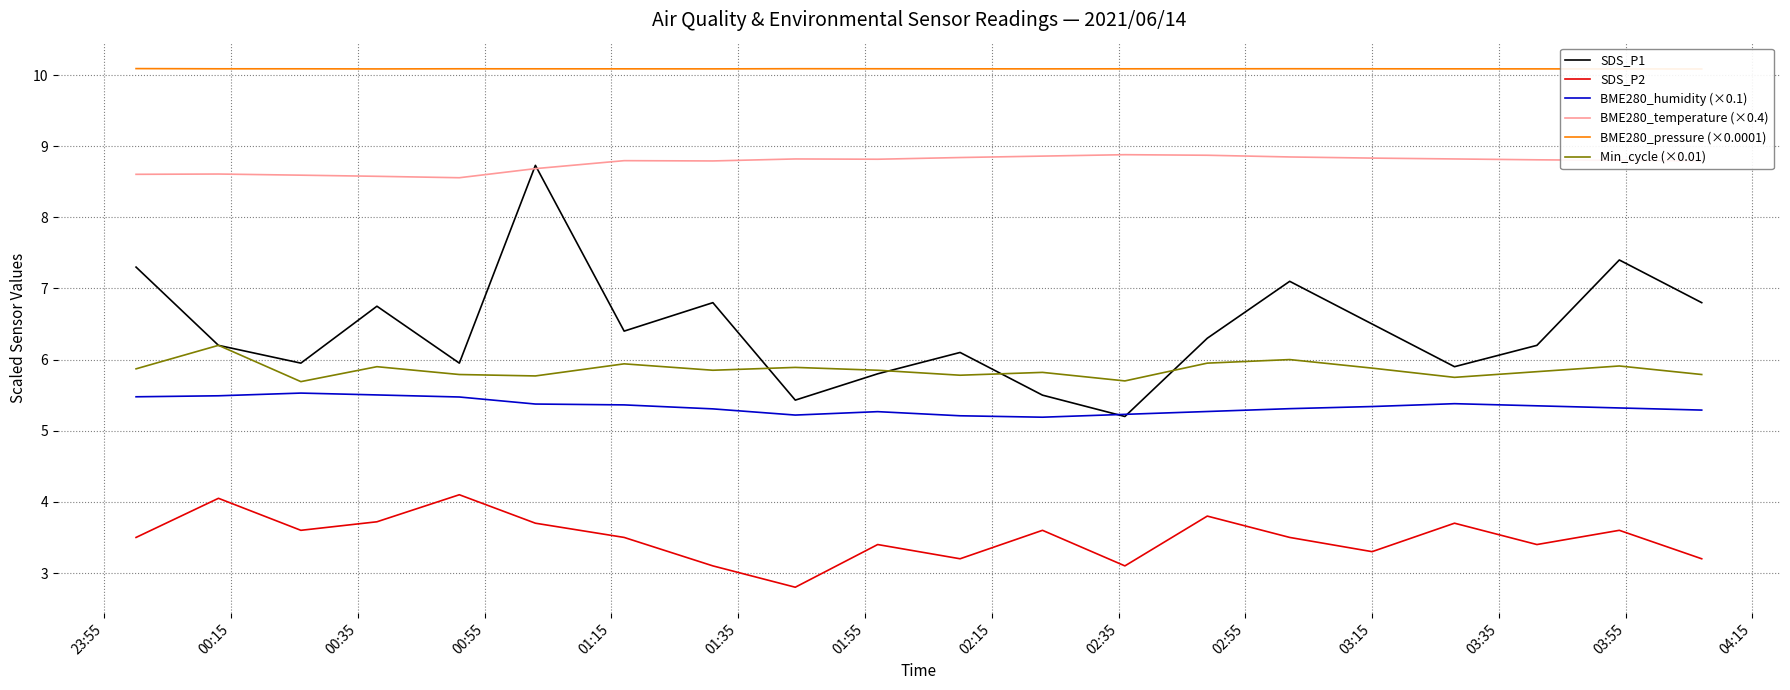

What is the smallest value displayed?

2.8